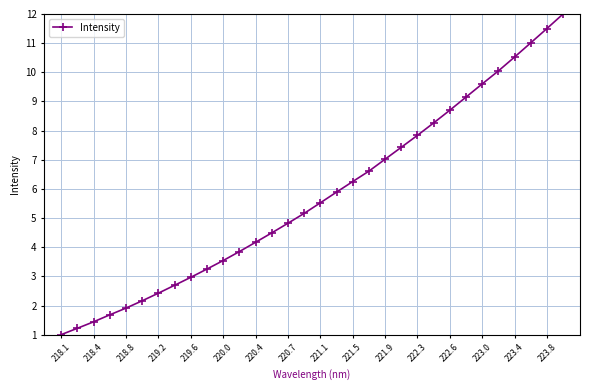

What is the minimum value shown in the chart?

1.0